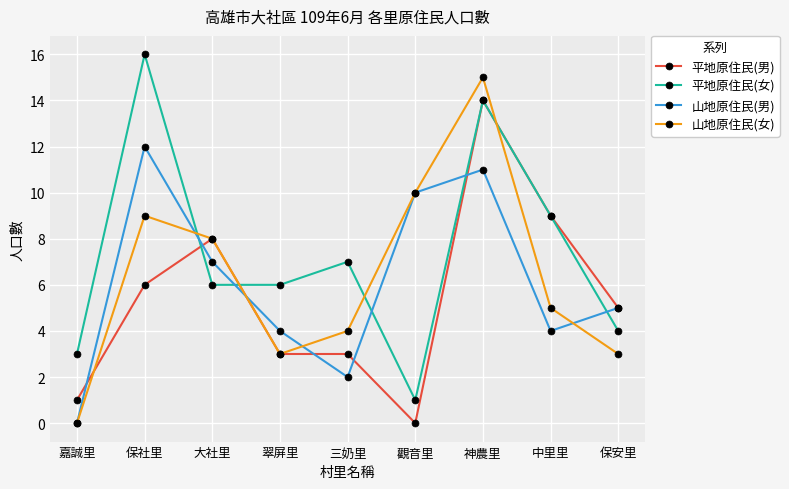

What is the label of the 9th point from the left?

保安里